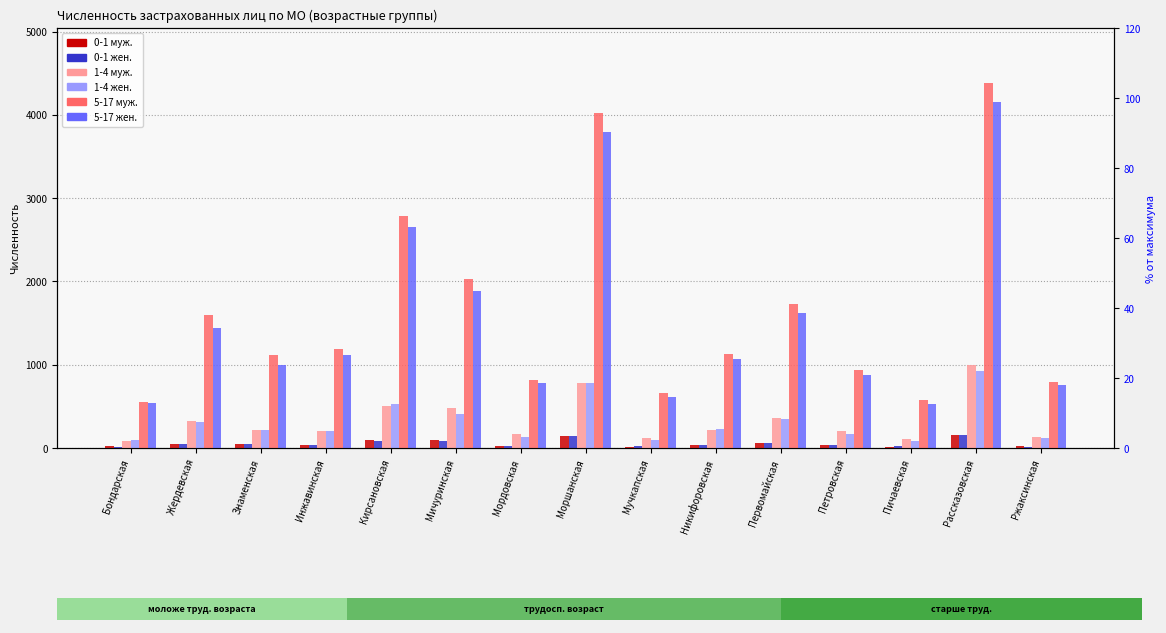

Which series has the largest total across all categories?

5-17 муж.